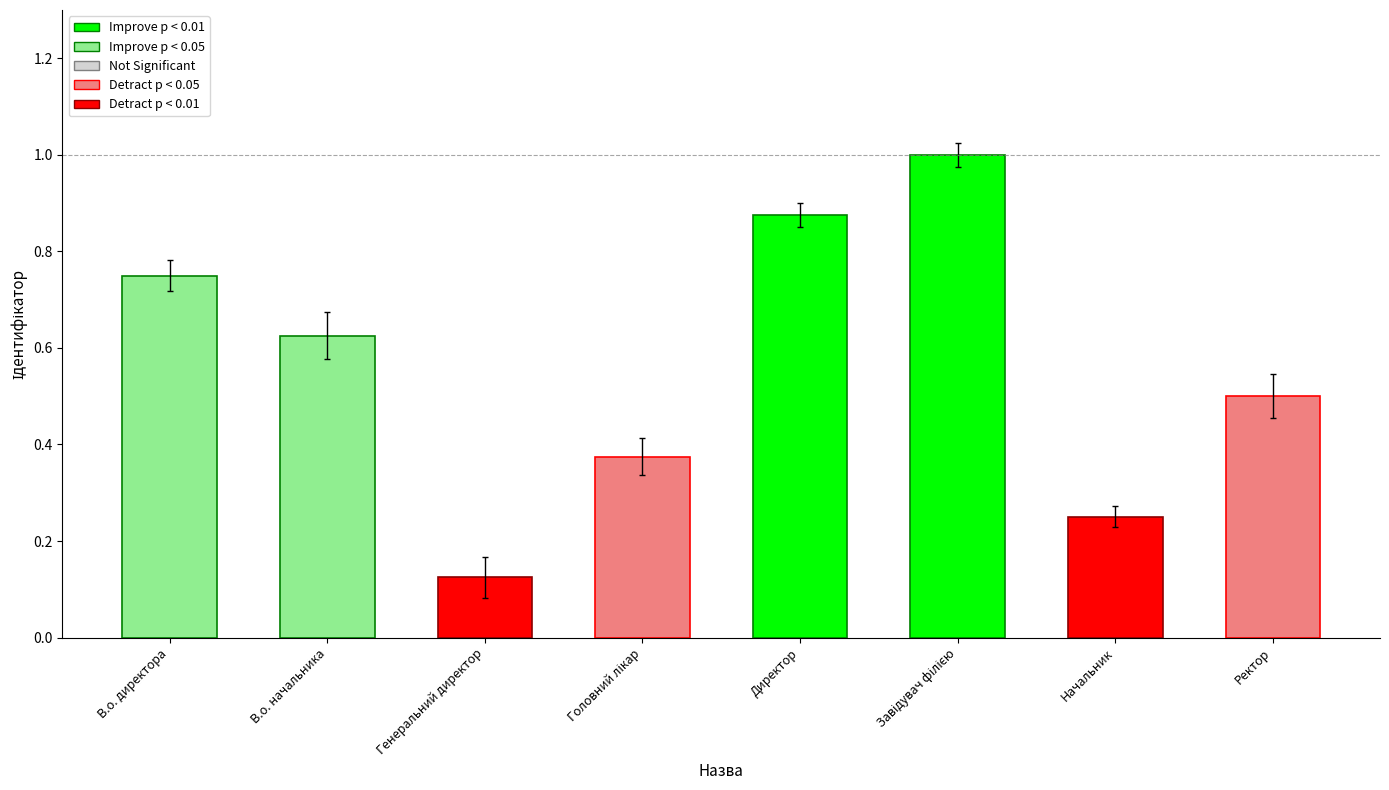

Count the number of data series in this chart.

1